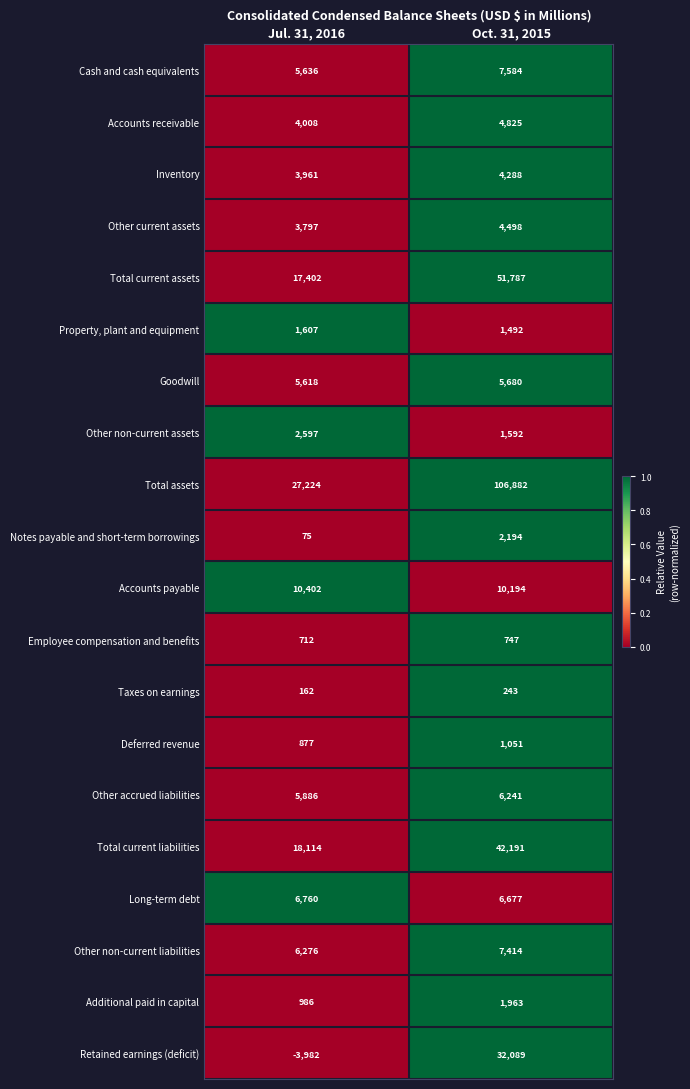

What is the average value of the Property, plant and equipment series?

1550